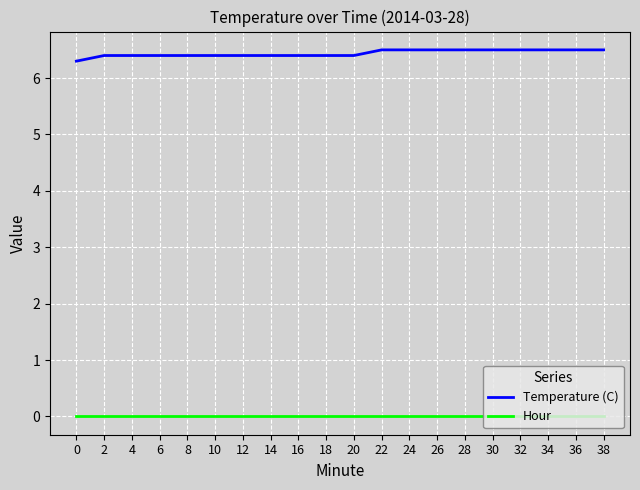

At how many categories does at least one series exceed 6?

20